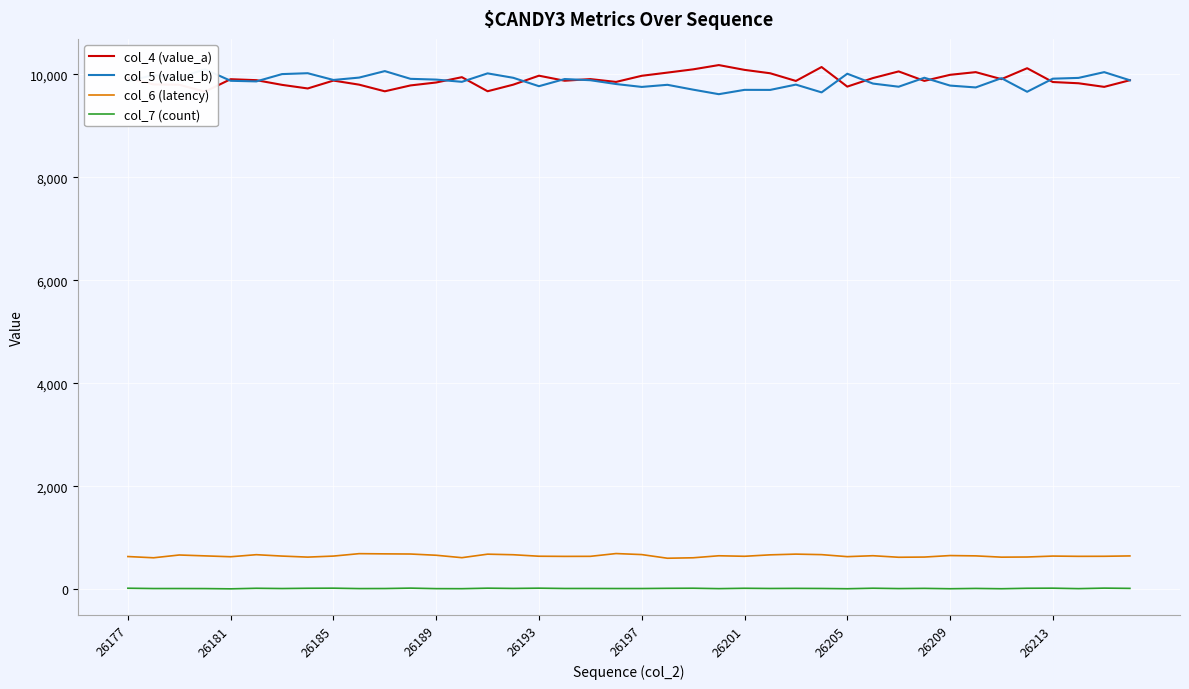

True or false: col_5 (value_b) and col_6 (latency) intersect in this chart.

False